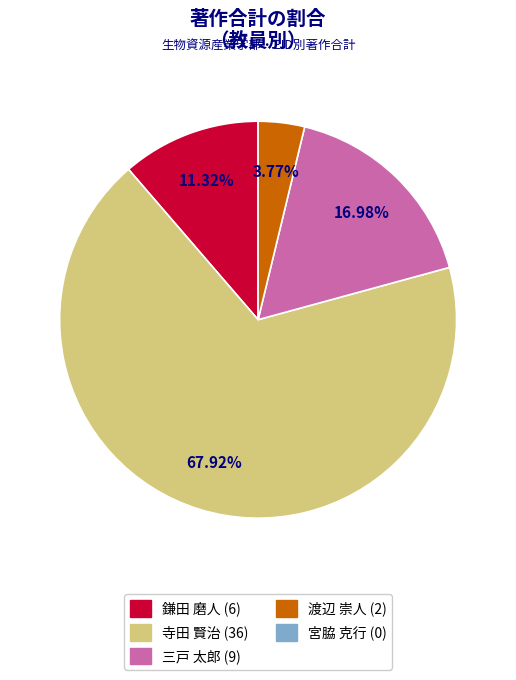

Which slice is the largest?

寺田 賢治